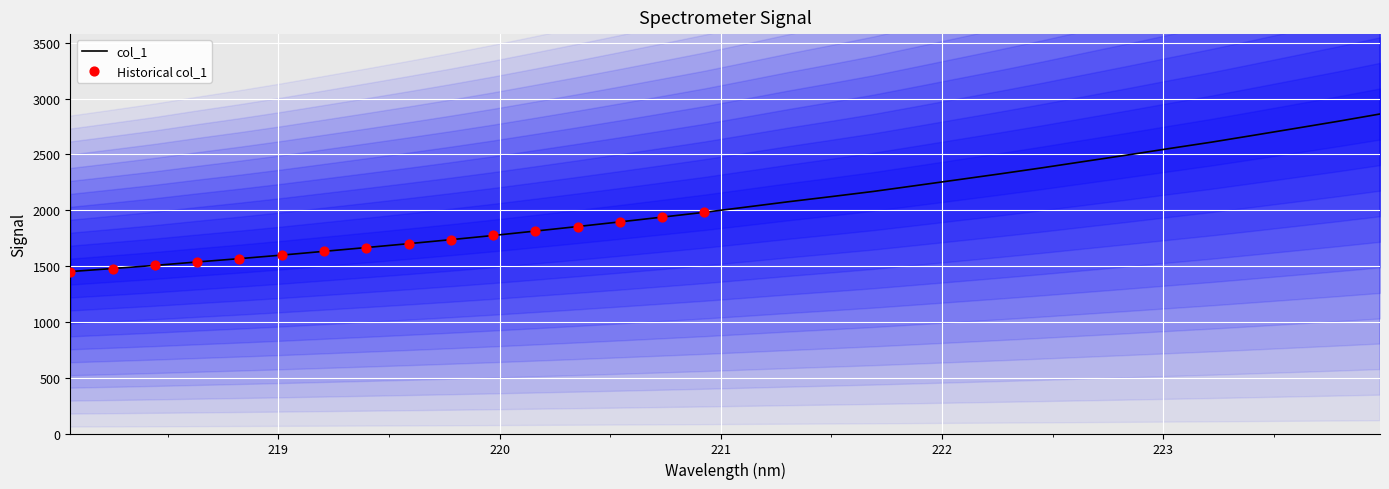

Approximately how many times larger is the value at 222.4538 compared to 218.8244?

1.5